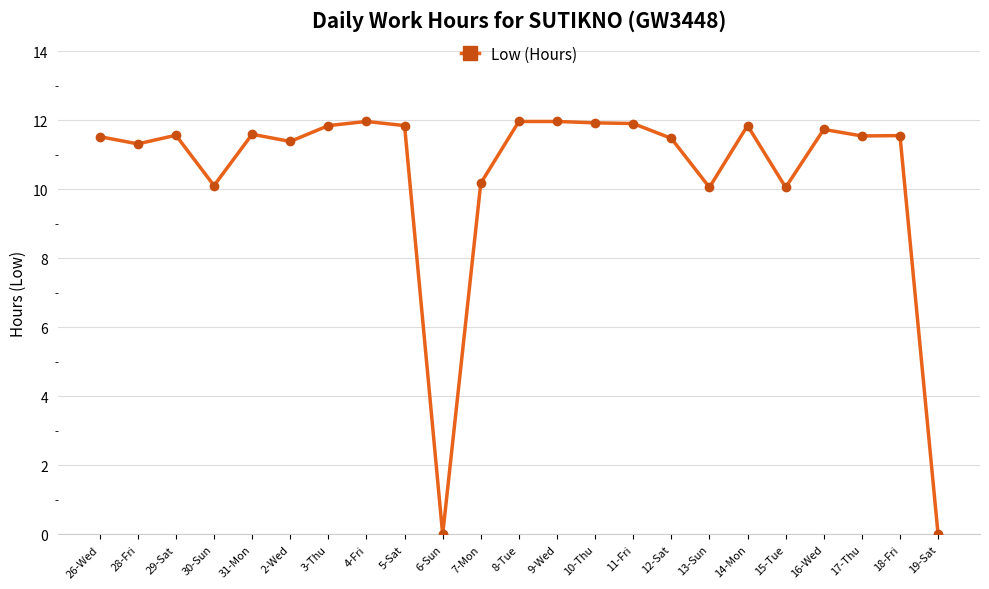

Is it true that the value at 10-Thu is 16.8?

False